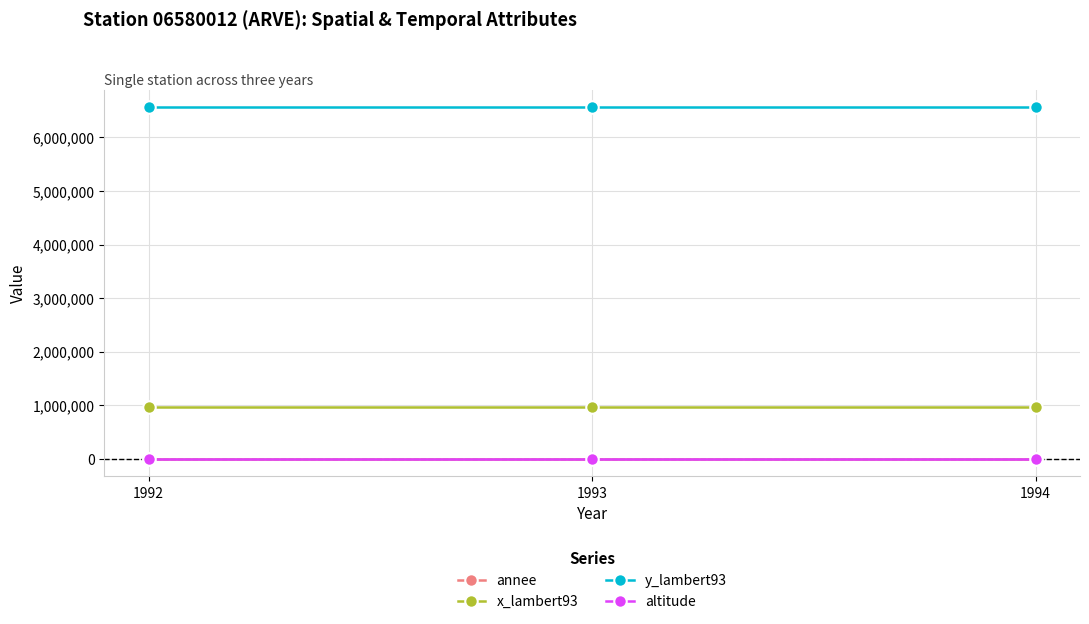

Is the value of x_lambert93 at 1992 greater than the value of y_lambert93 at 1994?

No